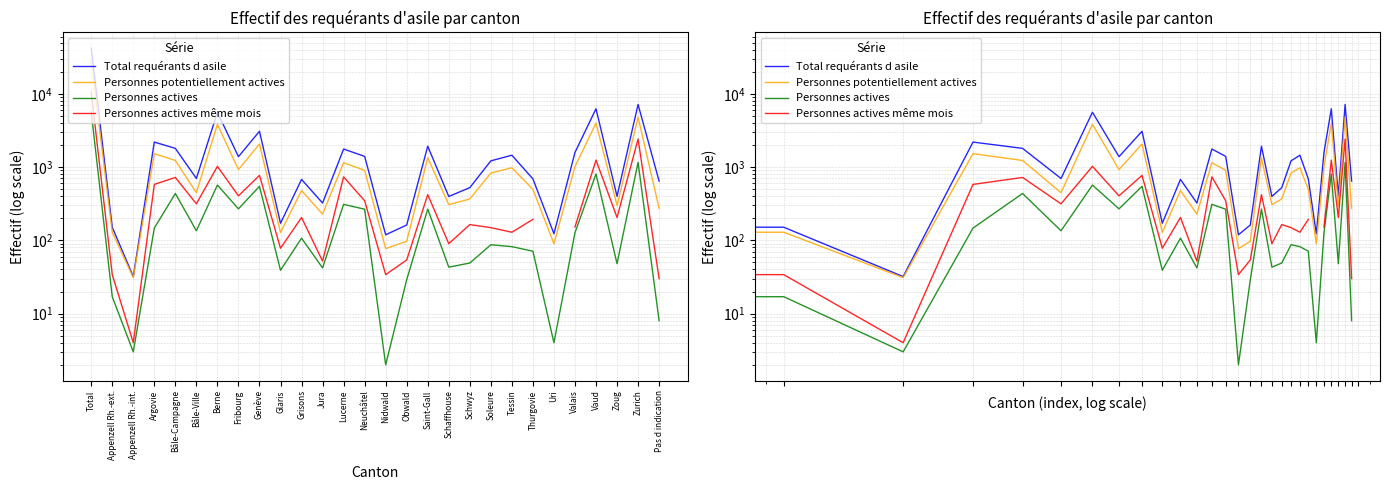

Rank the series by their maximum value, from lowest to highest.

Personnes actives, Personnes actives même mois, Personnes potentiellement actives, Total requérants d asile